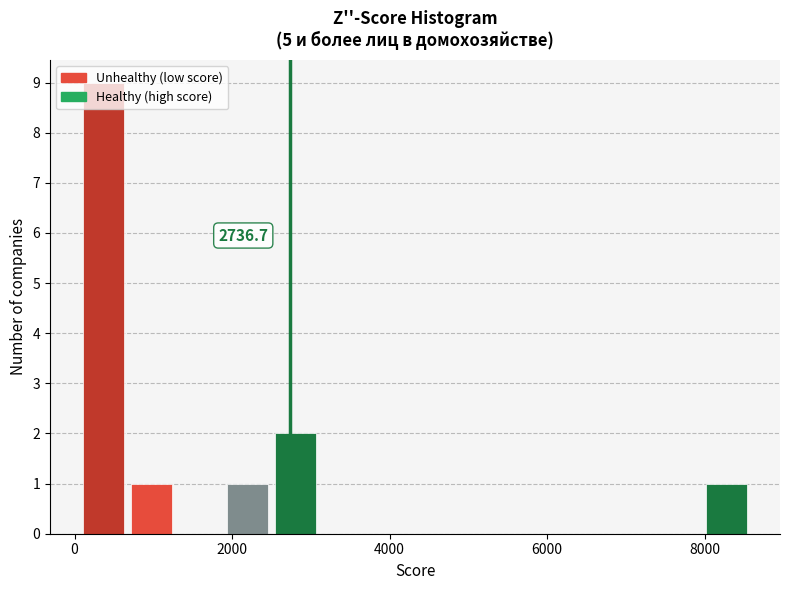

Around what value on the x-axis is the tallest bar? Give the approximate position of its centre, as read against the axis.

400